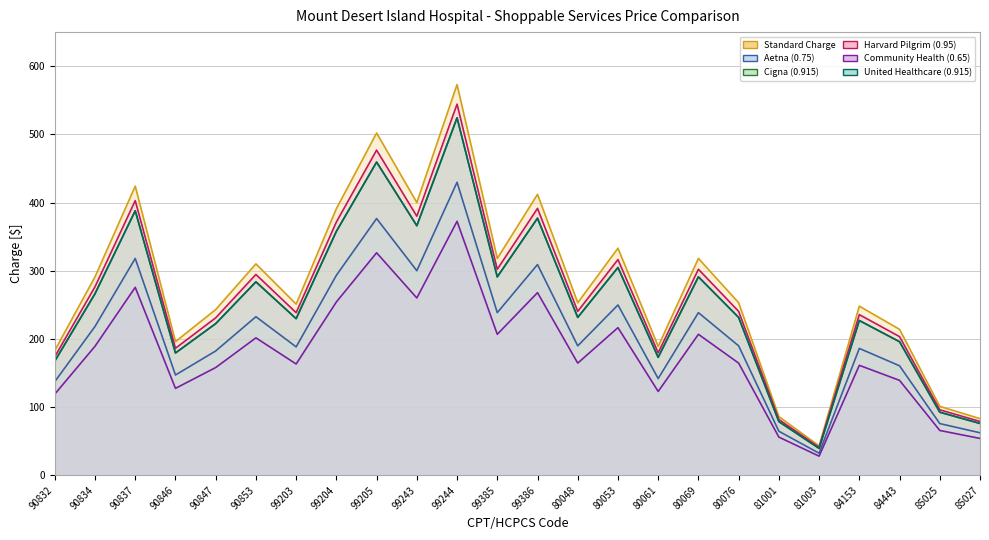

True or false: Harvard Pilgrim (0.95) (line) and Cigna (0.915) (line) cross at least once.

False